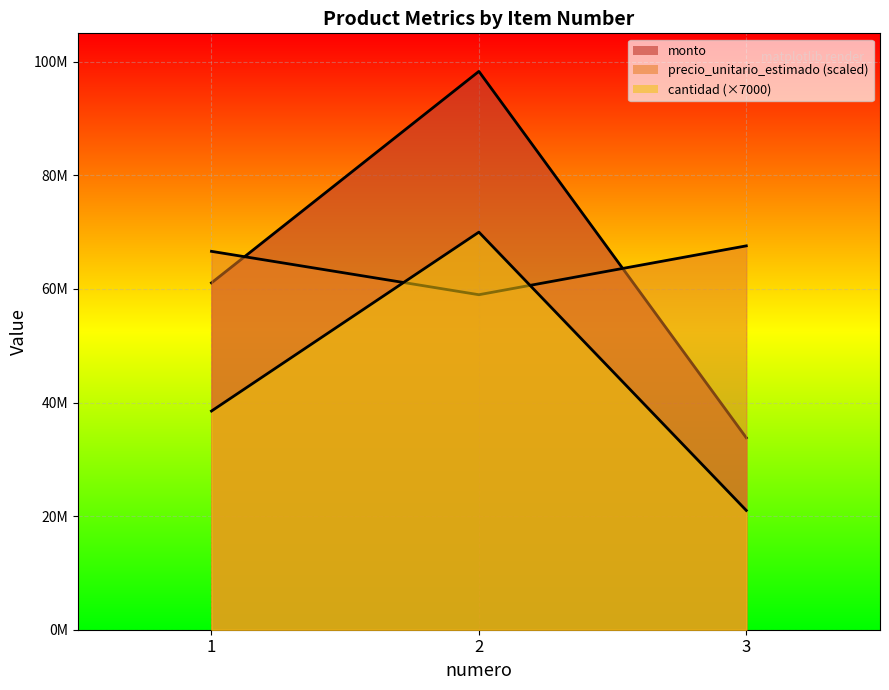

List the labels in order of monto value, smallest first.

3, 1, 2